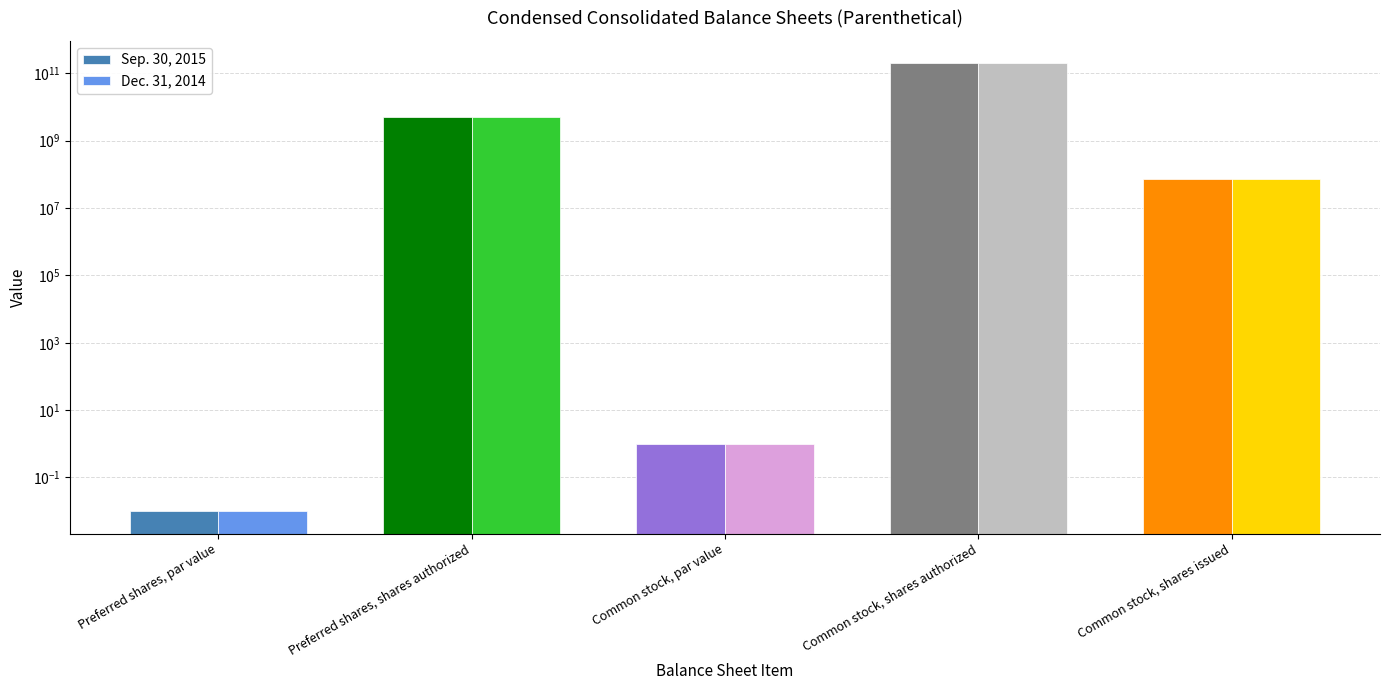

Which series has the widest spread of values?

Sep. 30, 2015